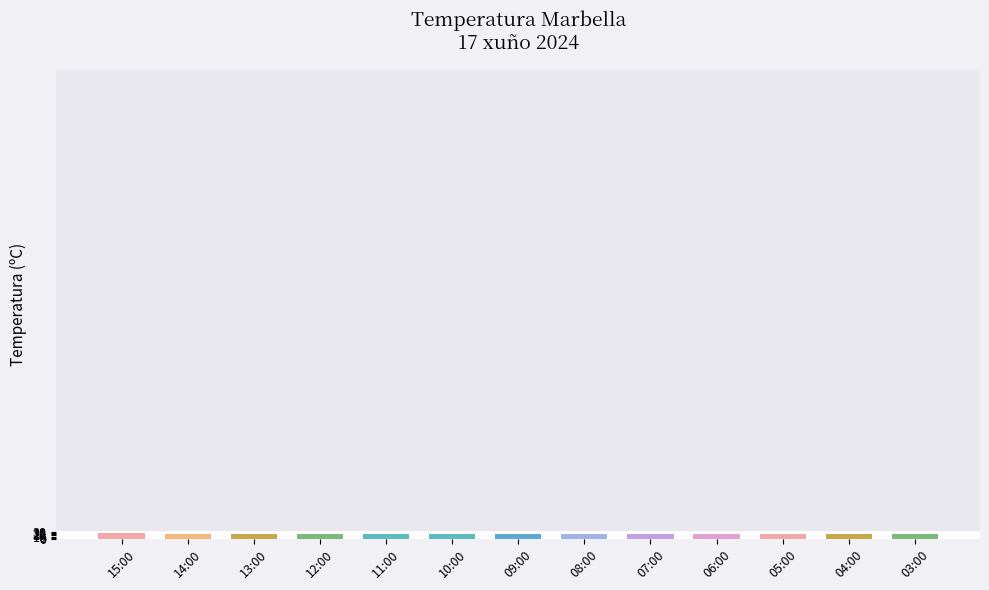

What is the difference between the maximum and minimum values?

4.1